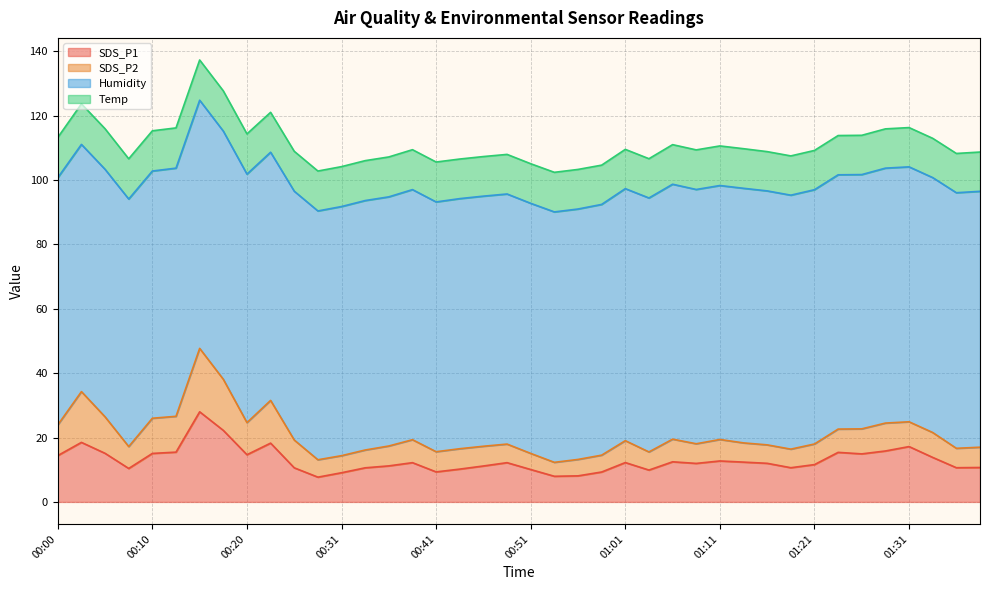

Is it true that Humidity equals 39.4 at 01:42?

False